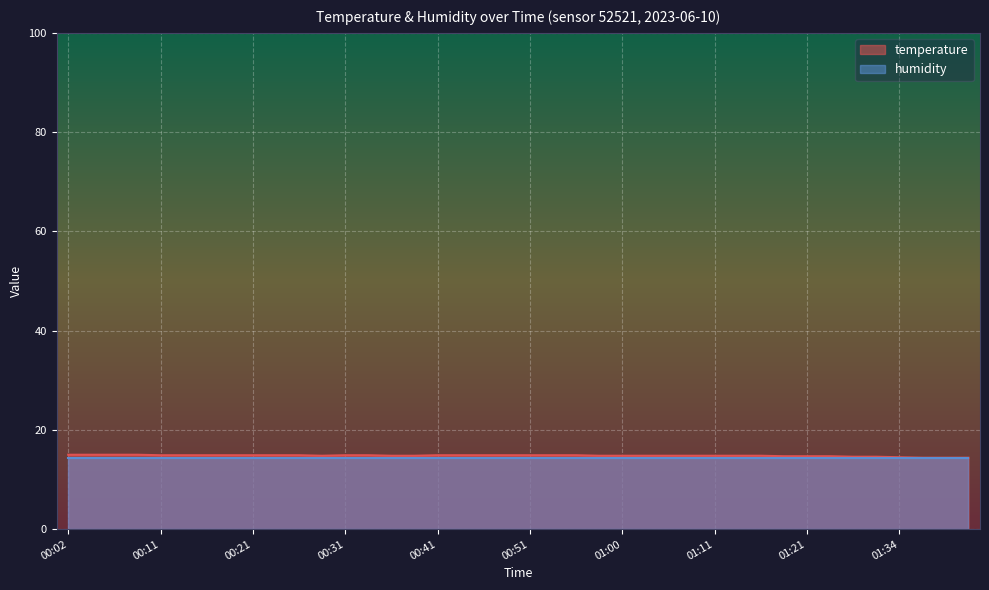

What is the ratio of the value at 00:41 to the value at 01:08?

1.0